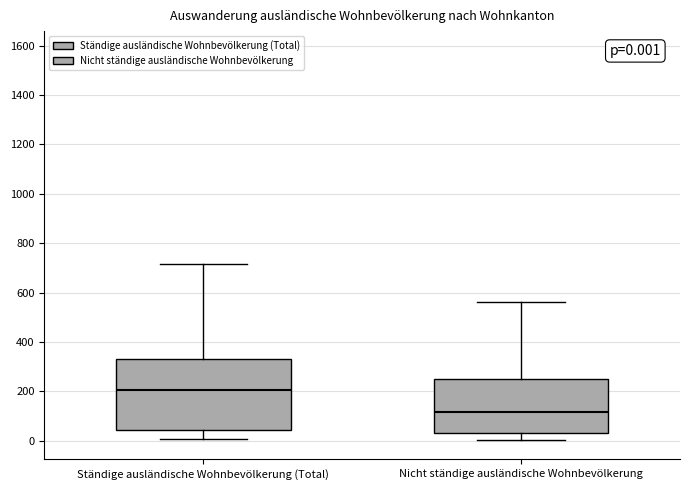

Which box is the tallest, from its lower edge to its upper edge?

Ständige ausländische Wohnbevölkerung (Total)